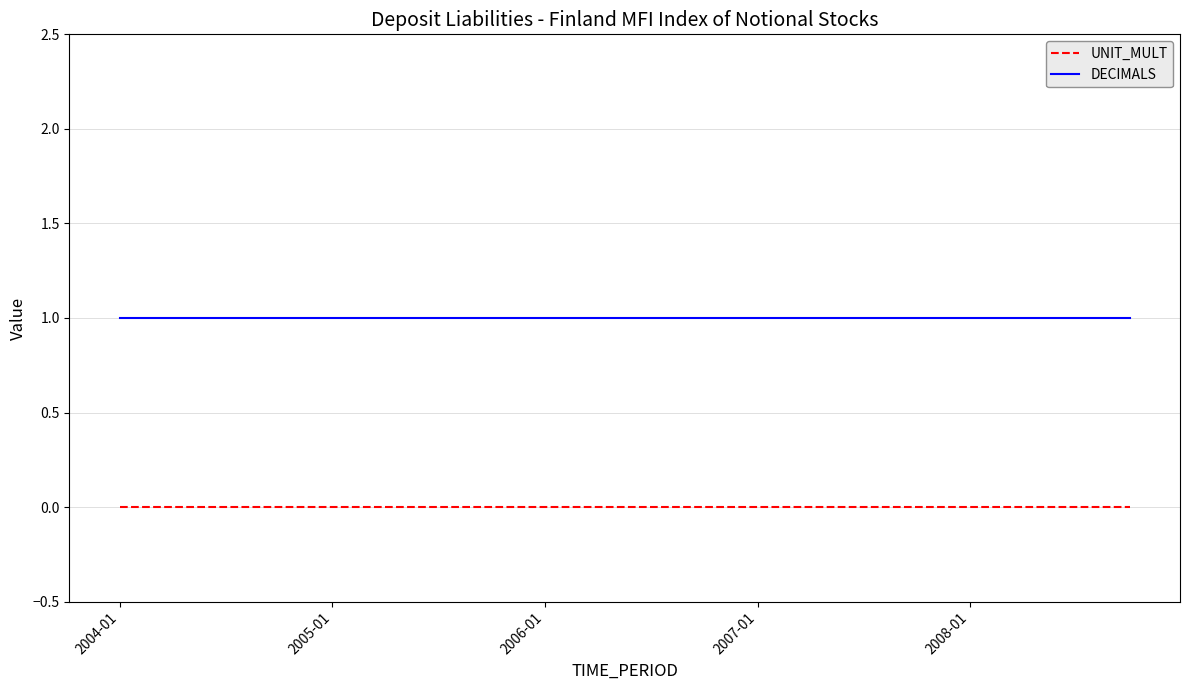

Which series has the largest total across all categories?

DECIMALS